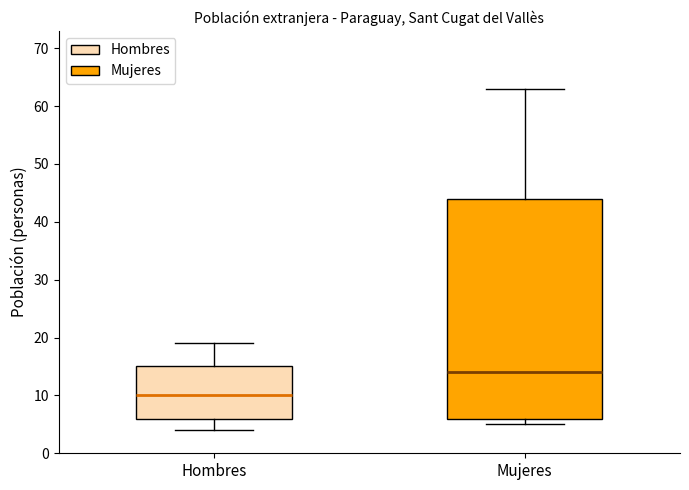

Reading left to right, transcribe this box plot: for each box, give where its median line is, the range the box spans, and where its two whiskers end, as read against the y-axis. The values are not printed on the chart, so give them approximately, as read against the axis.

Hombres: median 10, box 6 to 15, whiskers 4 to 19
Mujeres: median 14, box 6 to 44, whiskers 5 to 63